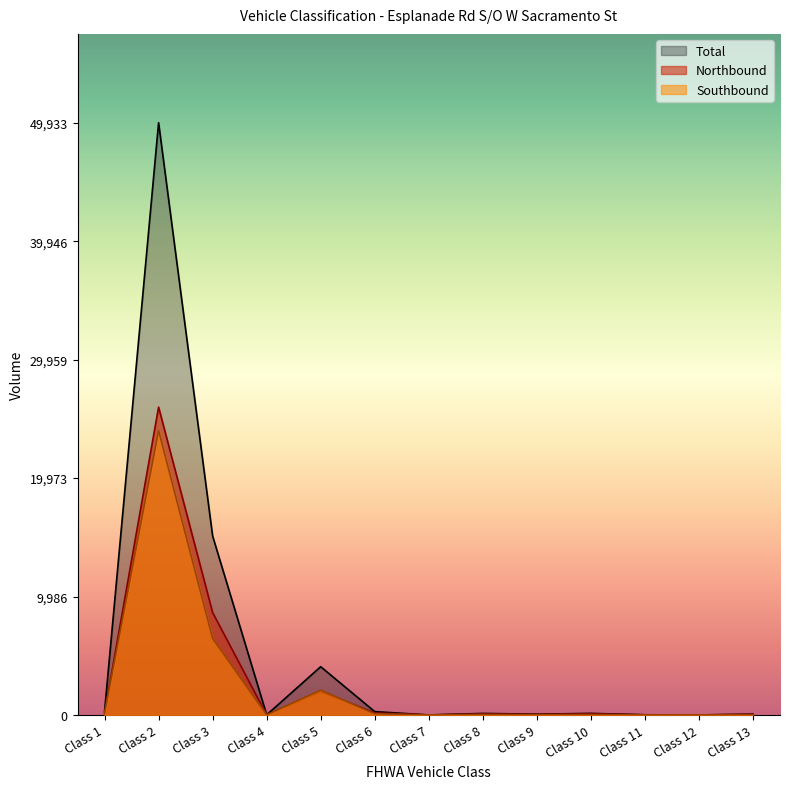

After their last crossing, which series has the higher values: Northbound or Southbound?

Northbound